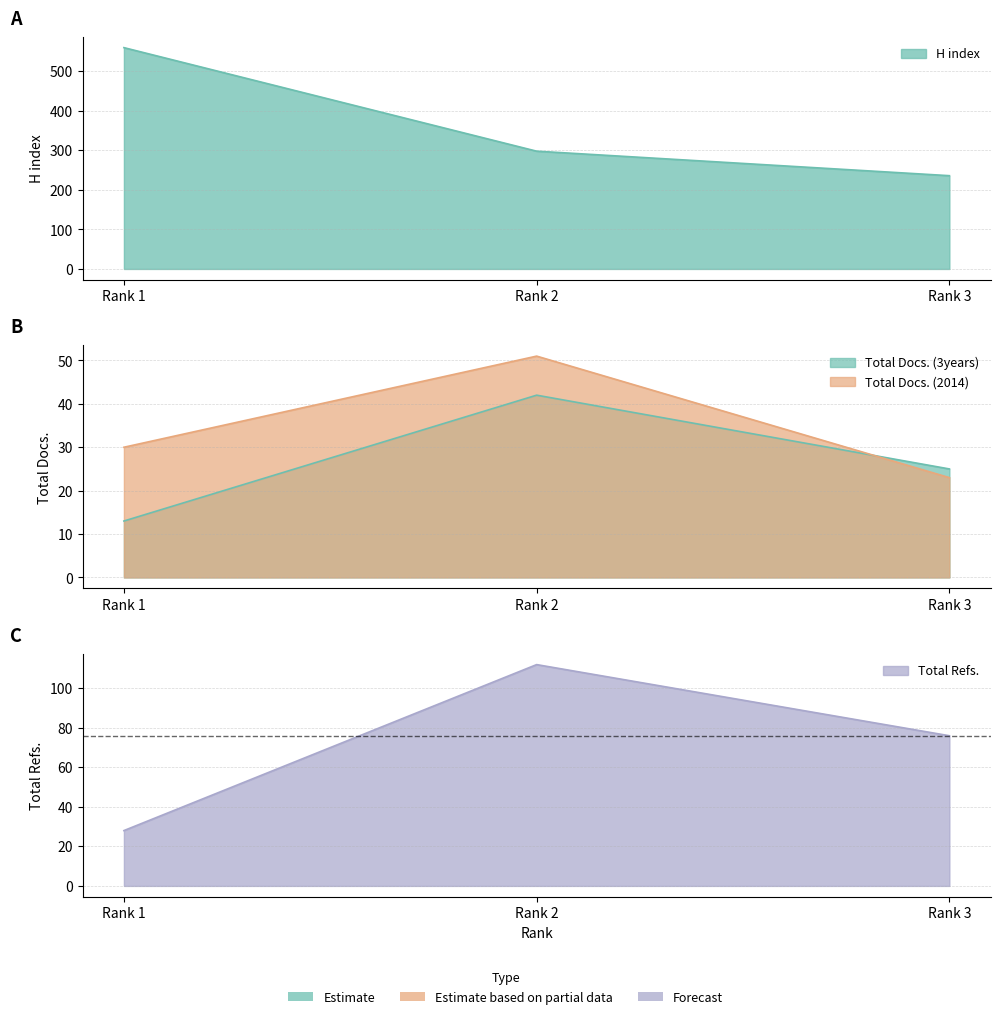

What is the value of the Total Docs. (3years) point at the 1st from the left?

13